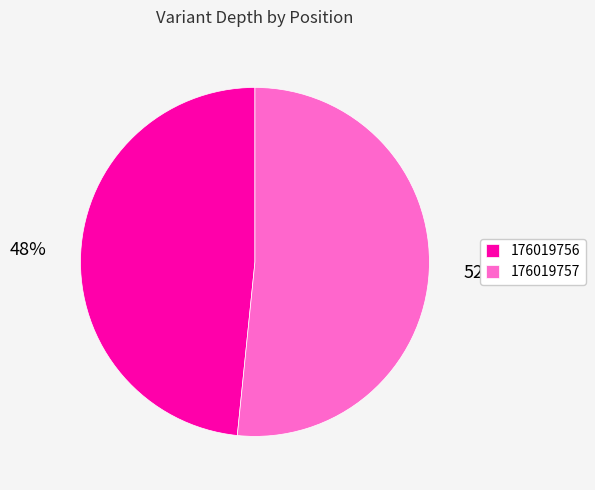

Is it true that 176019757 is 42% of the pie?

False